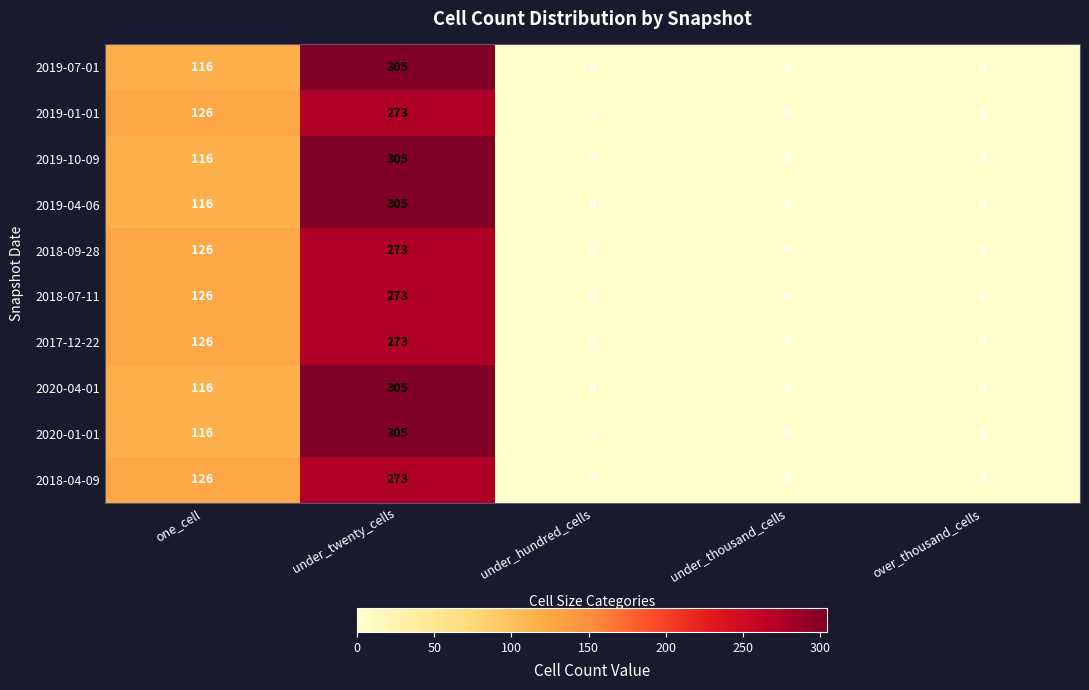

Is the value of 2018-09-28 at under_twenty_cells greater than the value of 2019-07-01 at over_thousand_cells?

Yes